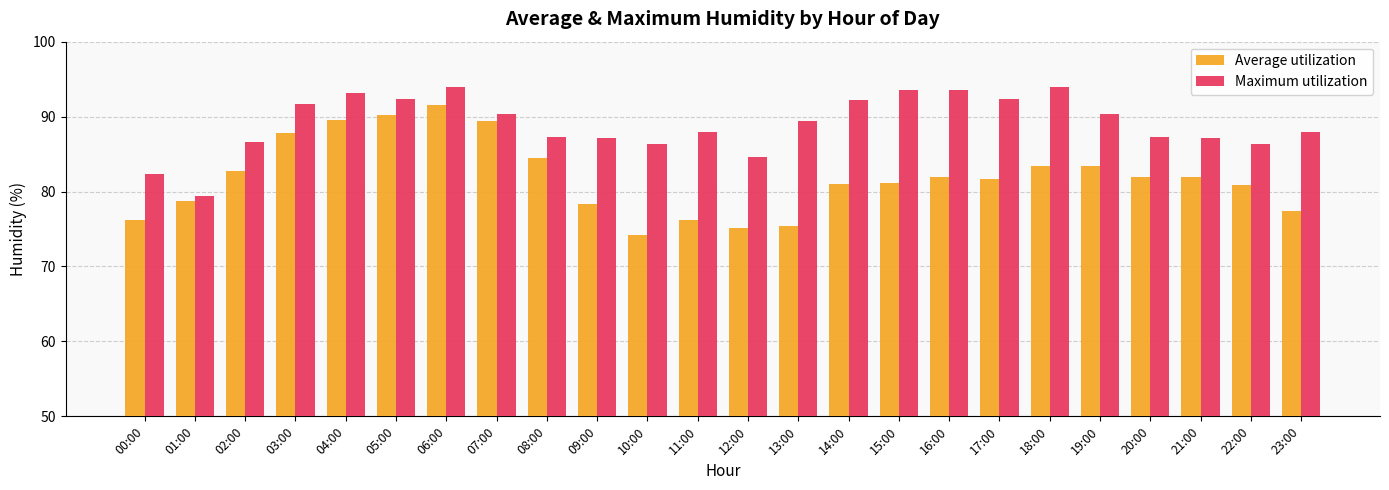

What is the difference between the highest and lowest values at 16:00?

11.7